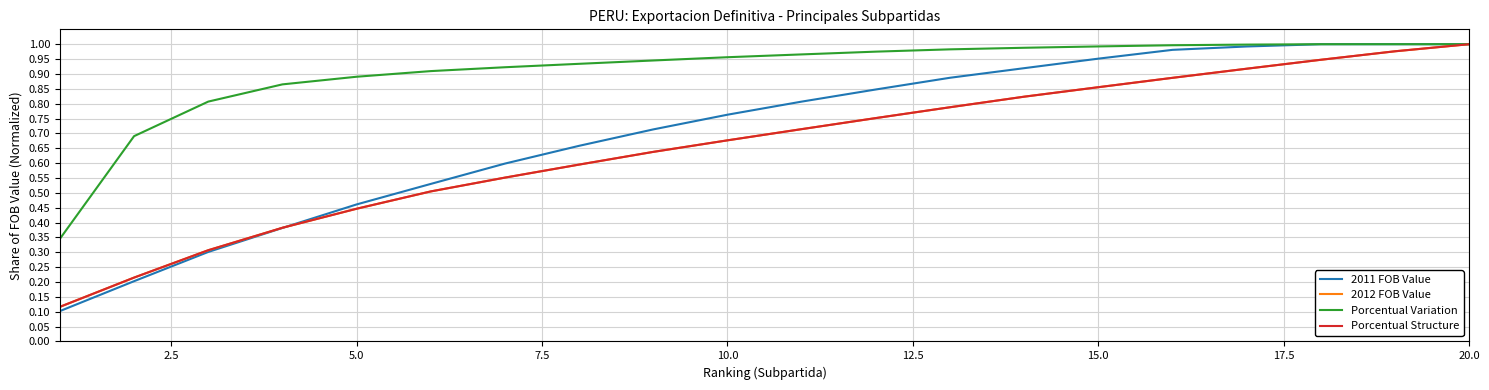

How many lines are shown in the chart?

4